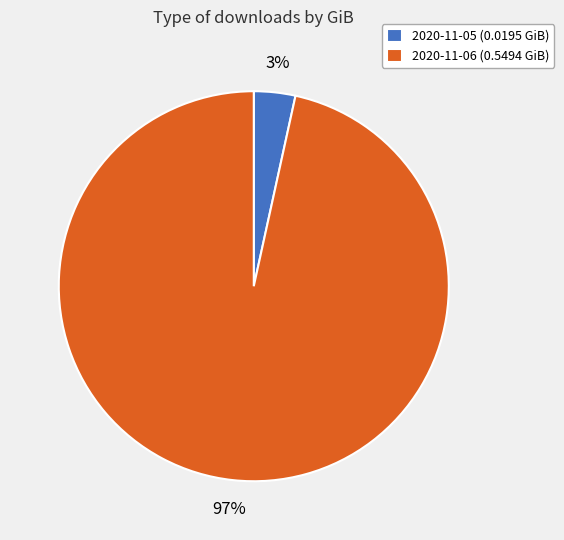

Combined, do 2020-11-05 and 2020-11-06 account for over 50%?

Yes